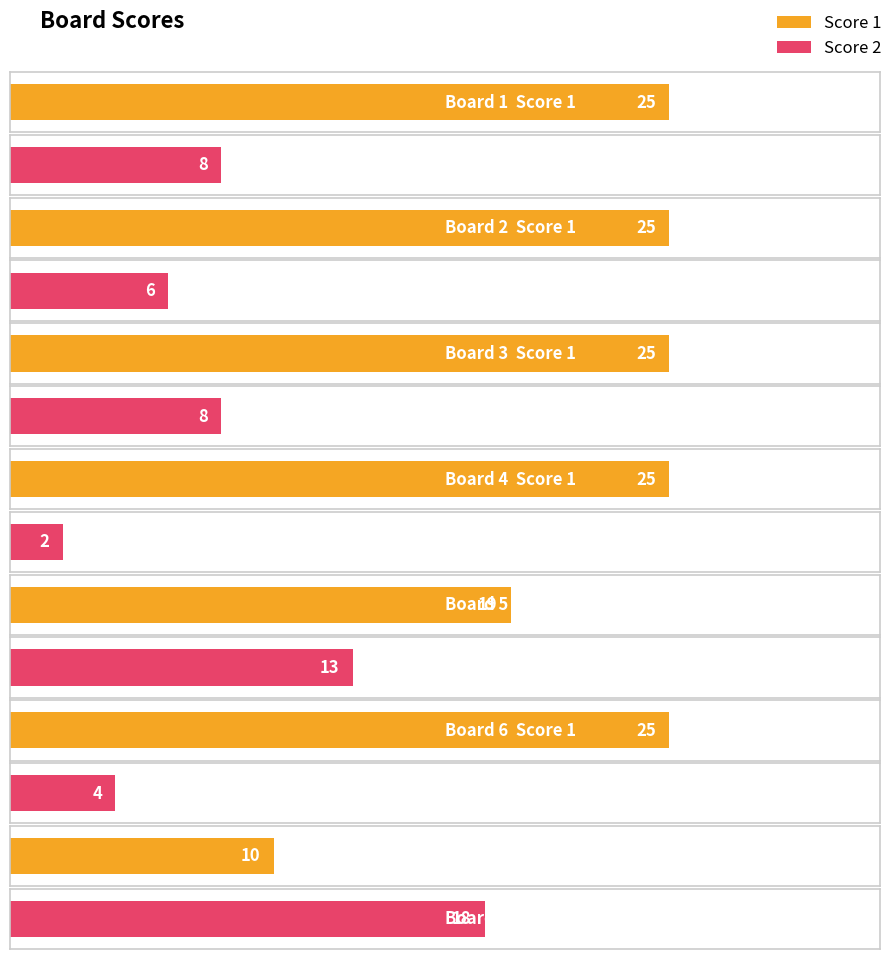

Are the bars grouped side by side (vs. stacked)?

Yes